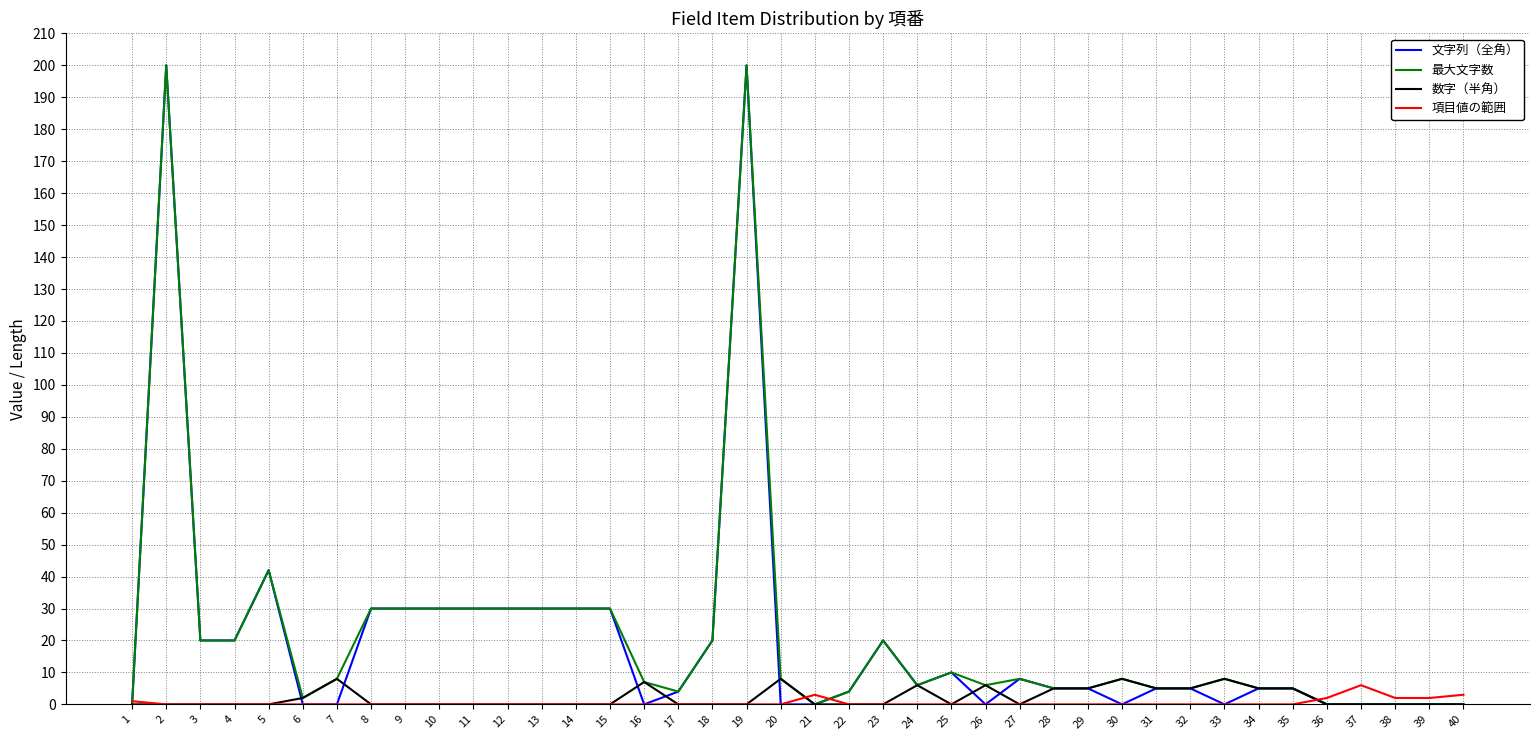

The 文字列（全角） series shows 0 at 21. True or false?

True